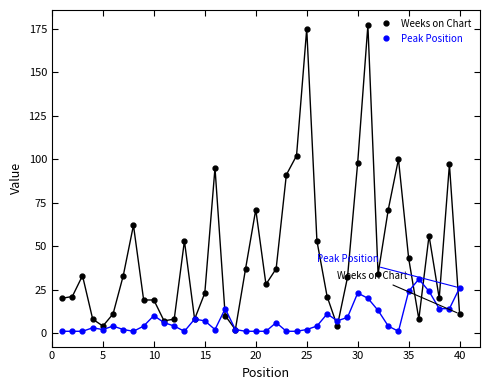

Rank the series by their average value, from highest to lowest.

Weeks on Chart, Peak Position